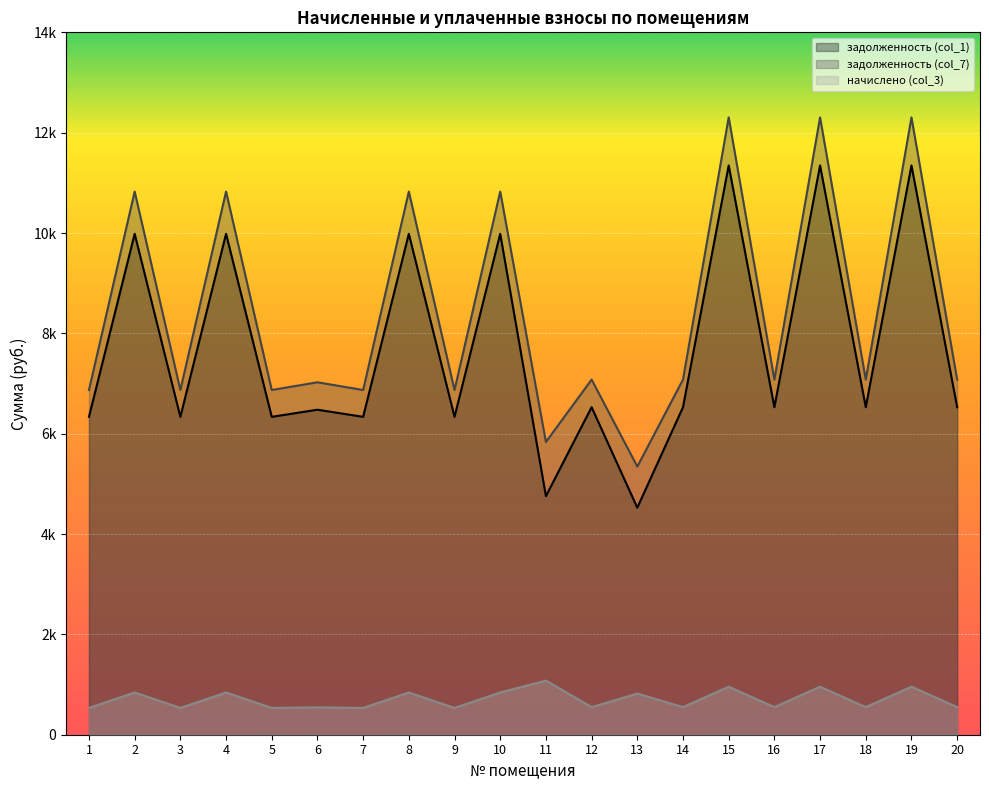

What is the difference between the second highest and minimum values in the начислено (col_3) series?

422.8